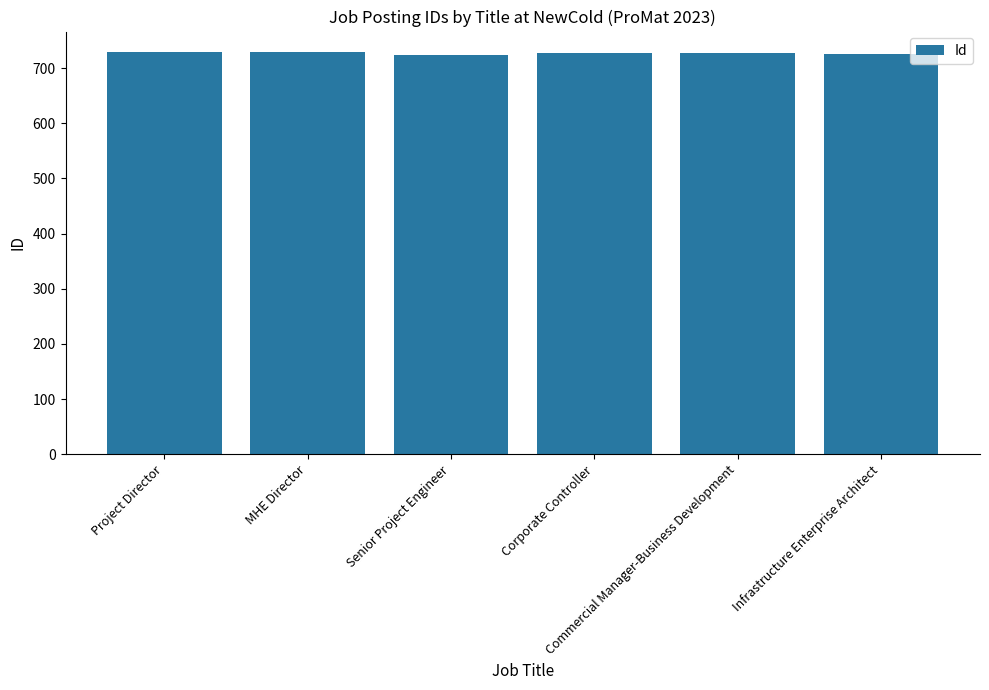

What is the sum of all values?

4364